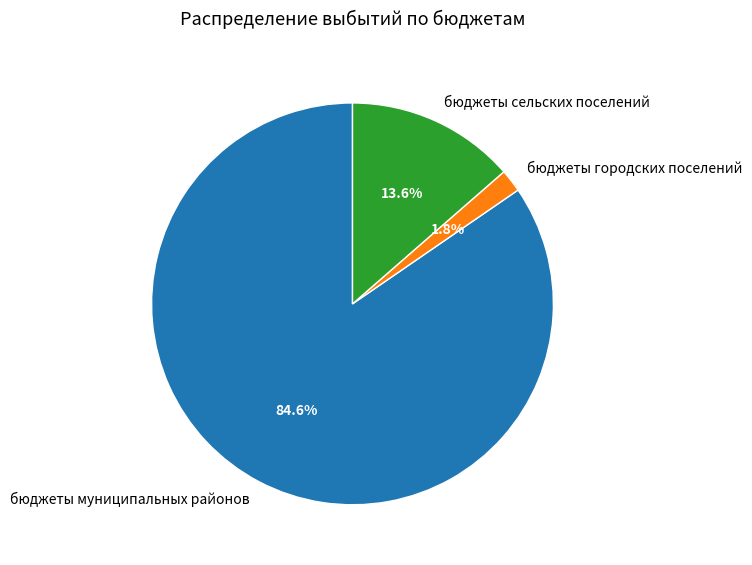

To the nearest percent, what is the average slice percentage?

33%